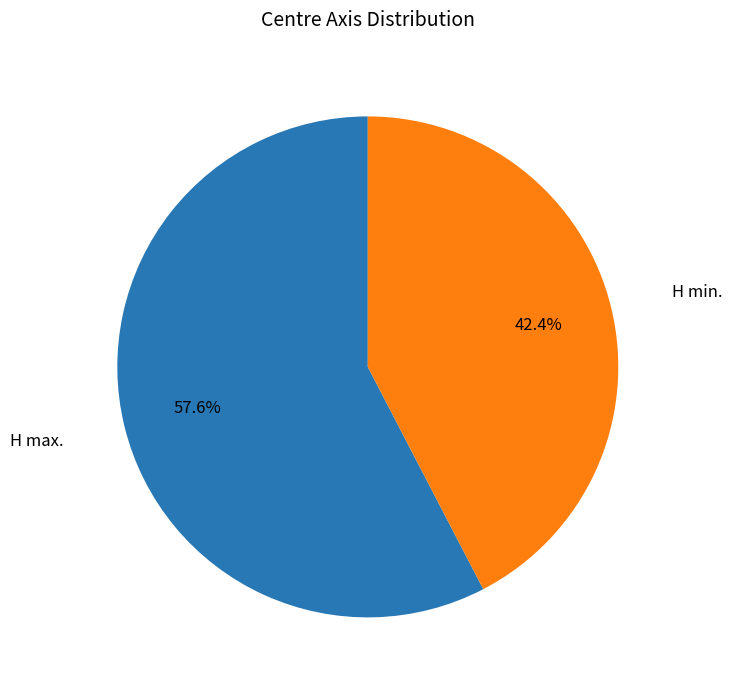

Combined, what portion of the pie is H max. and H min.?

100.0%